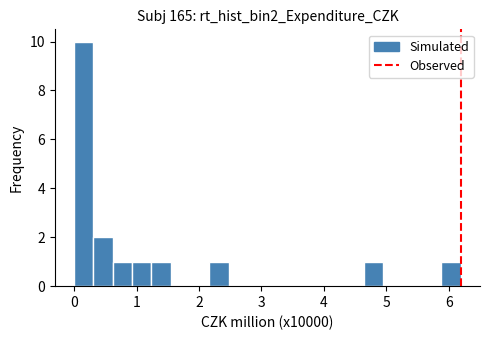

Around what value on the x-axis is the tallest bar? Give the approximate position of its centre, as read against the axis.

0.2